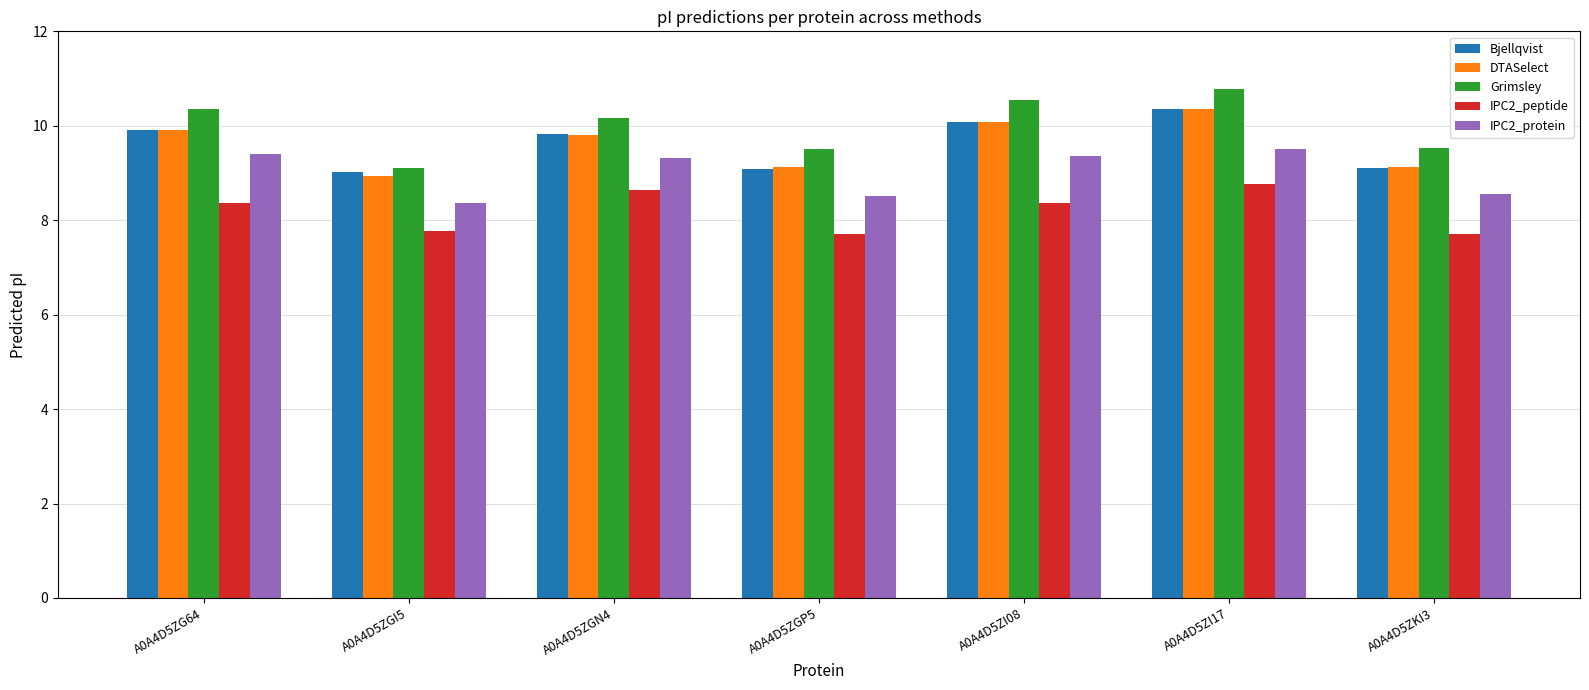

Does the chart contain stacked bars?

No